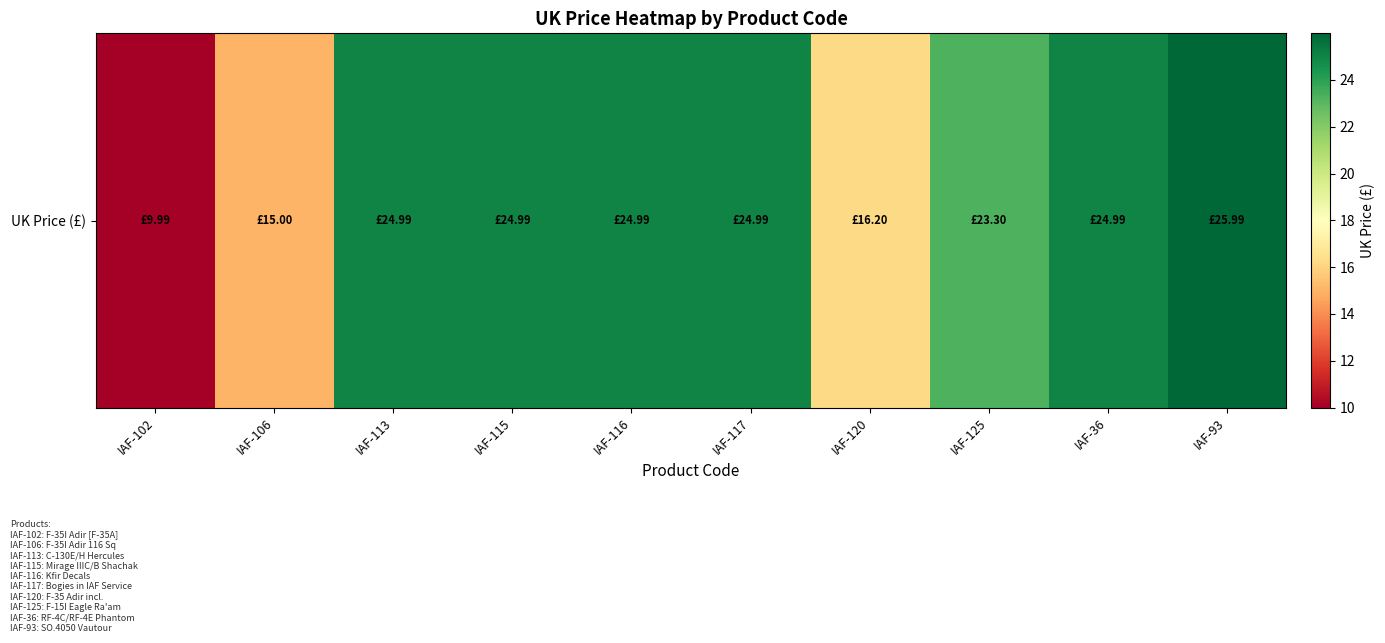

Where is the data nearest to the value 17?

IAF-120